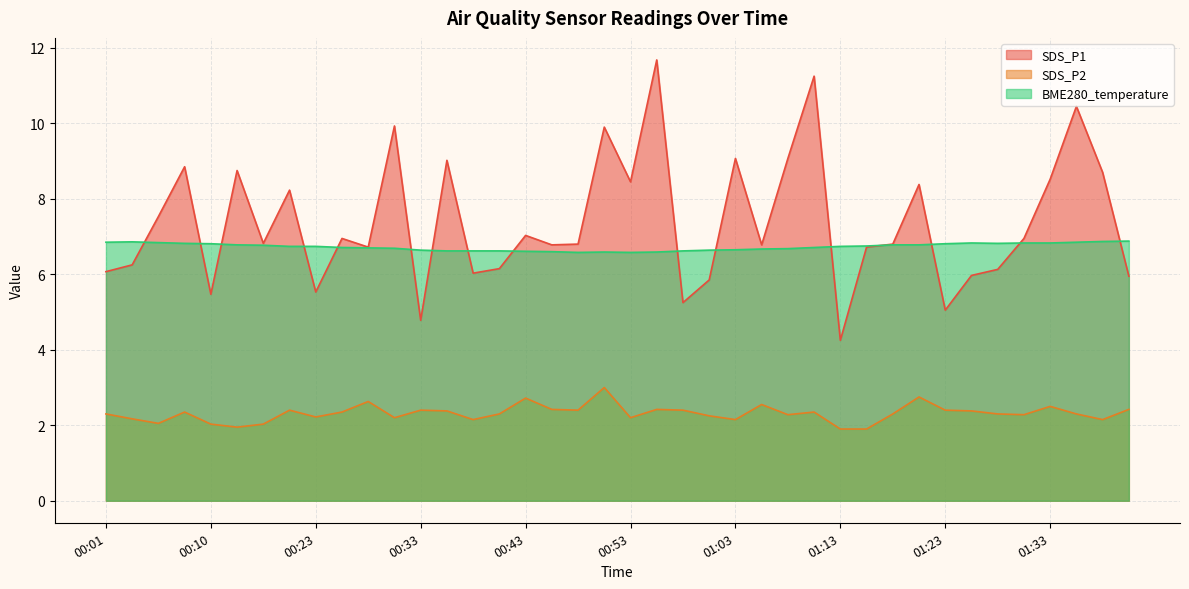

At which label is BME280_temperature closest to 6?

00:48